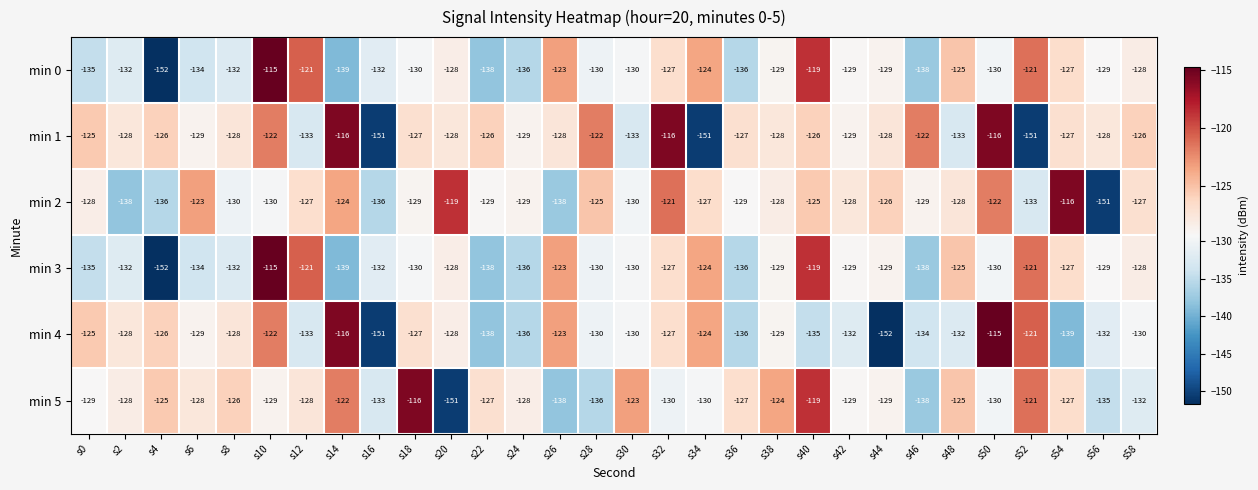

What is the smallest value displayed?

-152